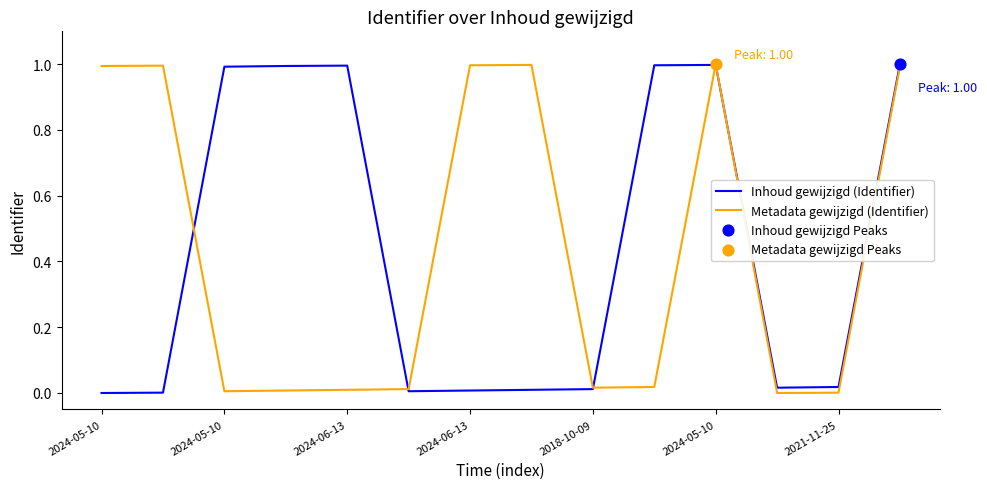

What is the highest value of the Inhoud gewijzigd (Identifier) series?

1.0